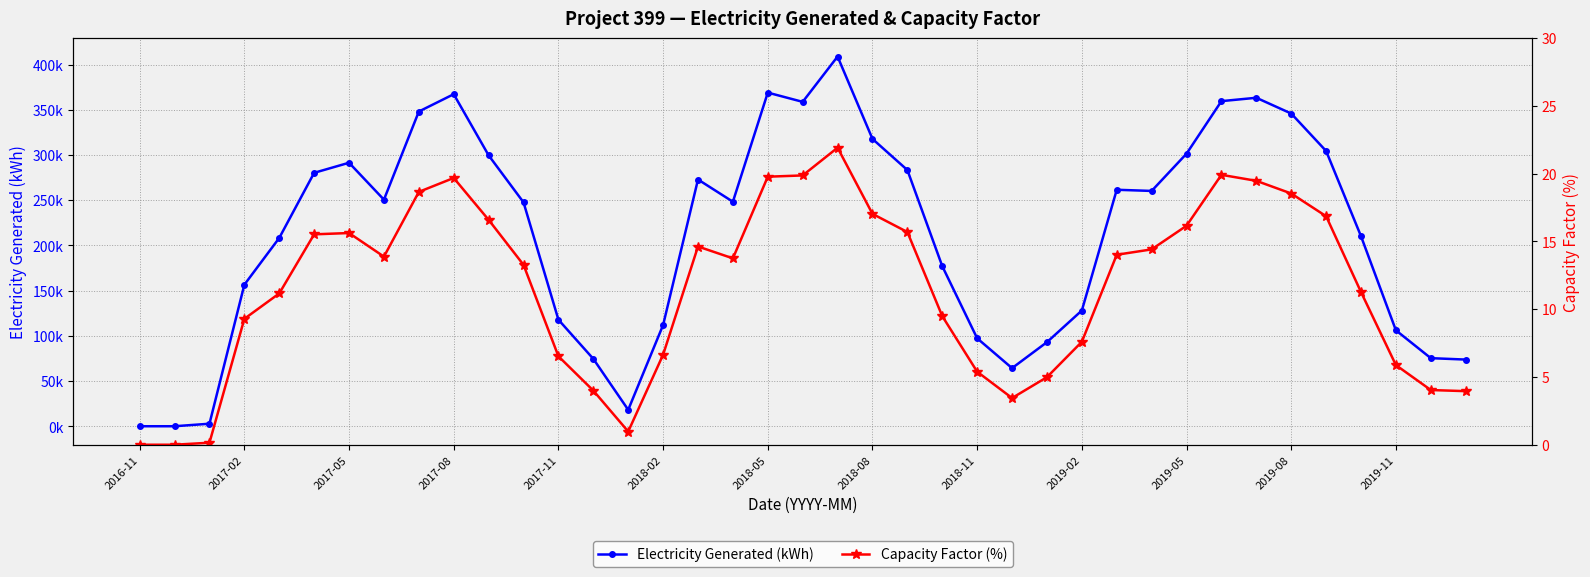

True or false: Electricity Generated (kWh) has a value of 301379.0 at 2019-05.

True